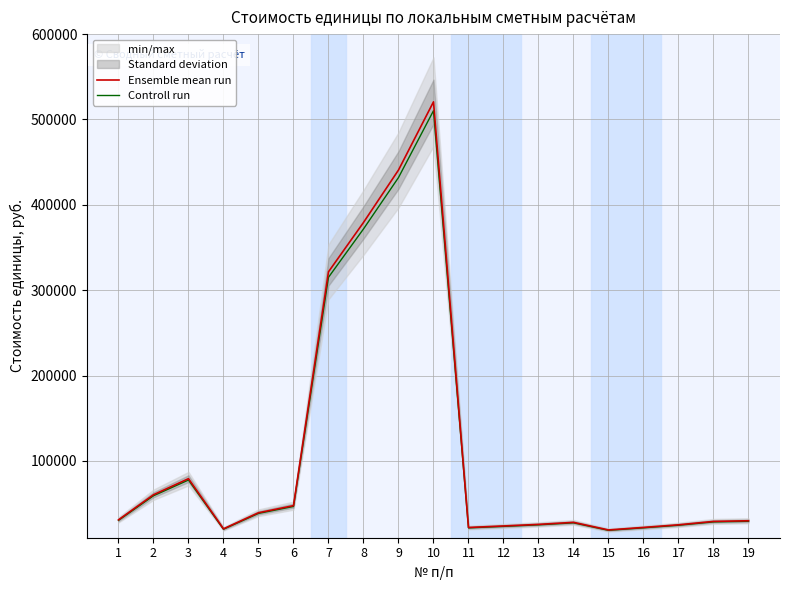

What is the sum of the Ensemble mean run values at 13 and 12?

49370.0